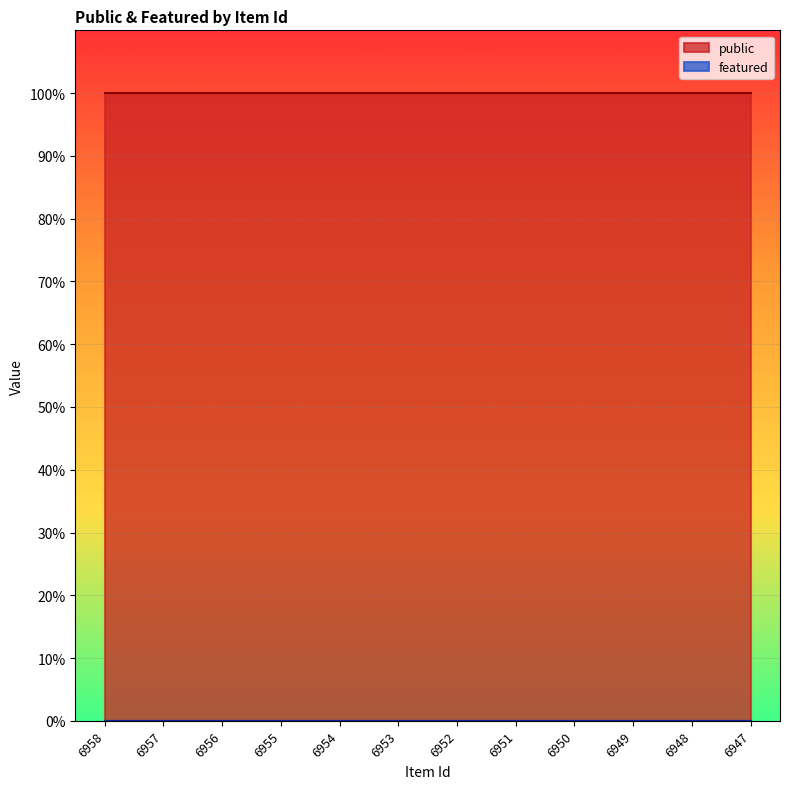

Does the chart display data point markers on the line(s)?

No